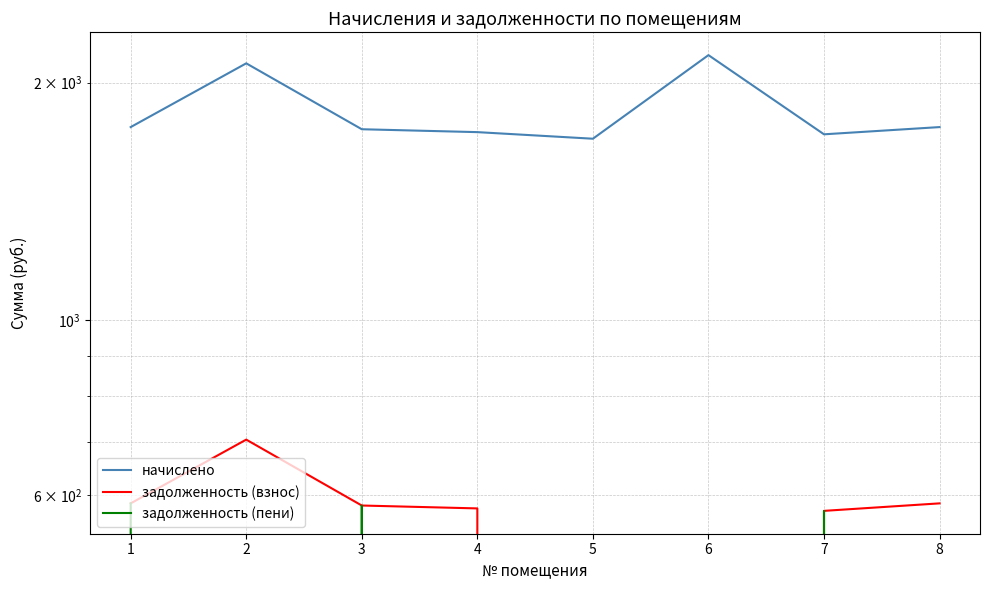

What is the value of the начислено point at the 6th from the left?

2166.6